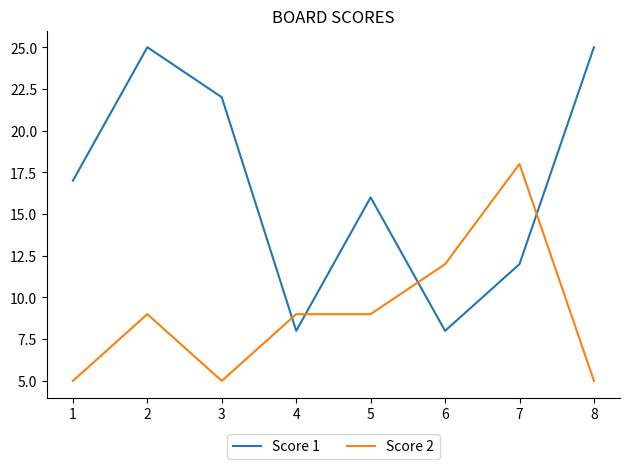

Between which two adjacent categories do Score 2 and Score 1 first intersect?

3 and 4